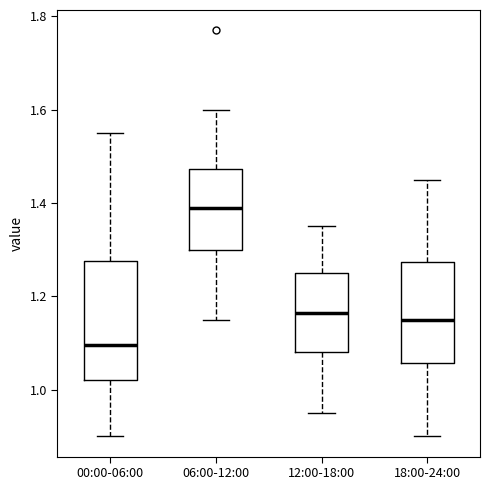

Where does the lower whisker of the box for 00:00-06:00 end on the y-axis? The values are not printed on the chart, so give them approximately, as read against the axis.

0.90